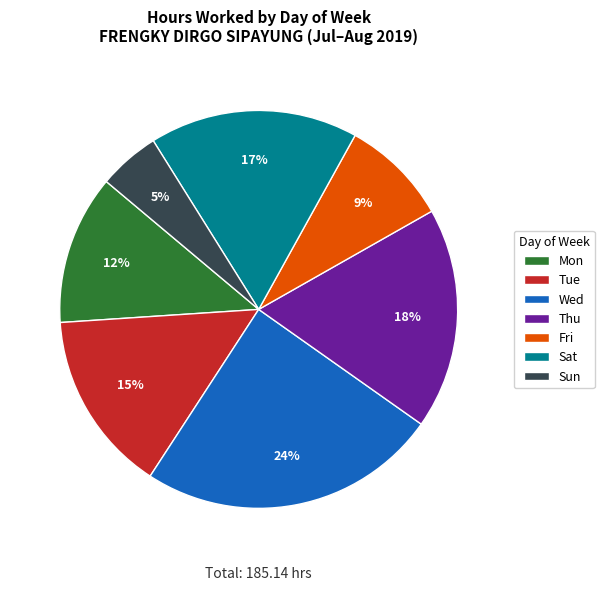

Is Wed the majority of the pie?

No